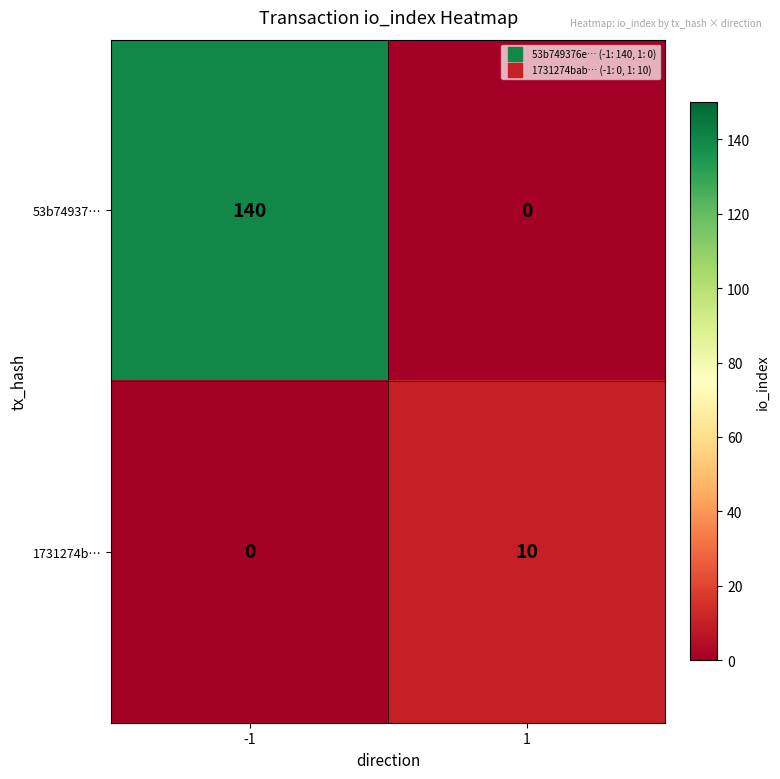

What is the difference between the 53b74937… values at 1 and -1?

140